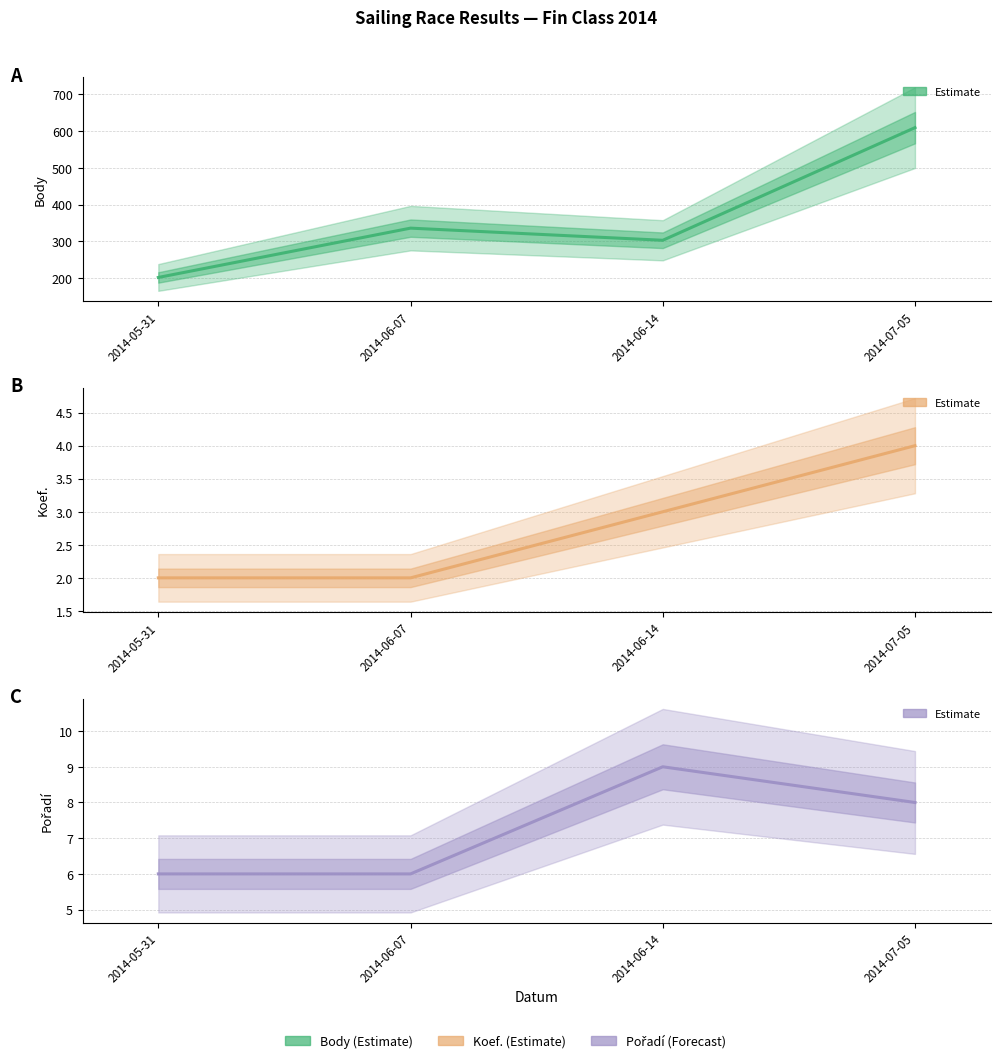

What is the sum of the Body values at 2014-06-14 and 2014-07-05?

912